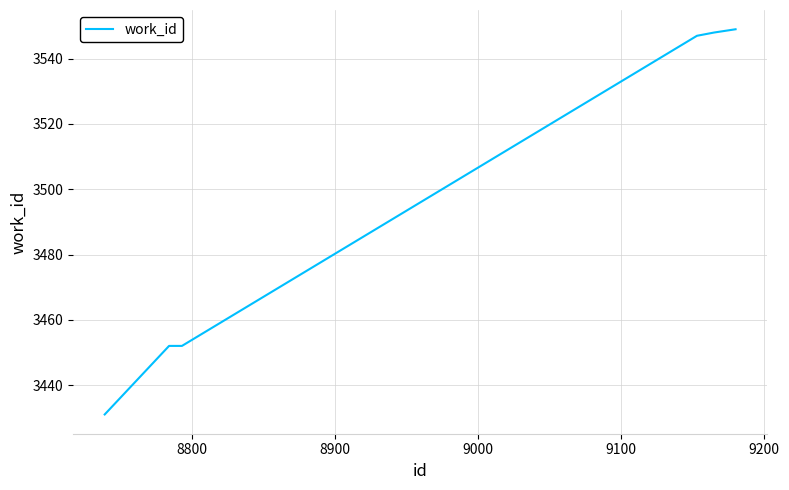

What is the sum of all values?

20979